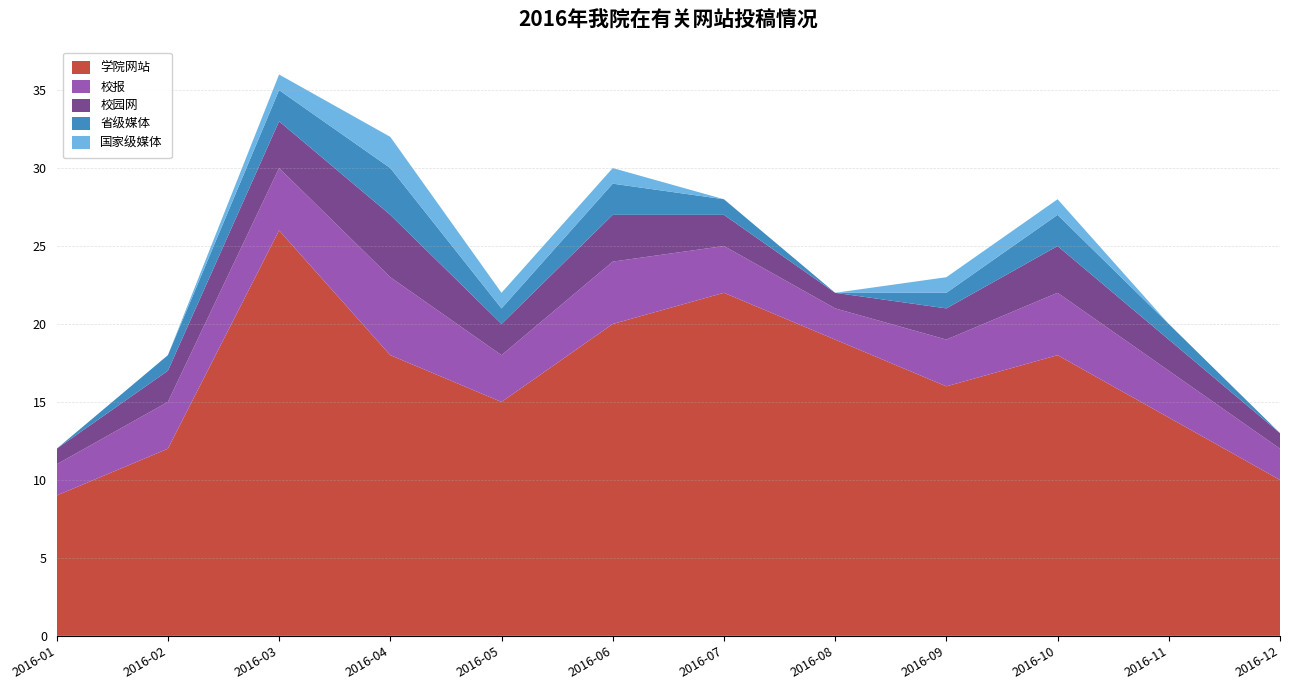

Reading left to right, transcribe all the data shown in this chart.

学院网站: 9	12	26	18	15	20	22	19	16	18	14	10
校报: 2	3	4	5	3	4	3	2	3	4	3	2
校园网: 1	2	3	4	2	3	2	1	2	3	2	1
省级媒体: 0	1	2	3	1	2	1	0	1	2	1	0
国家级媒体: 0	0	1	2	1	1	0	0	1	1	0	0